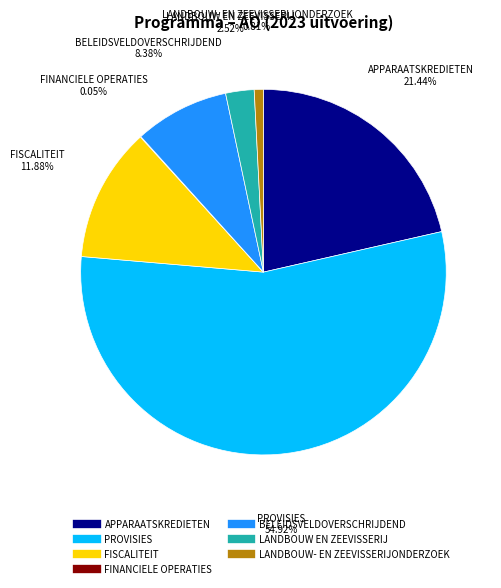

Is there a majority slice in this chart?

Yes